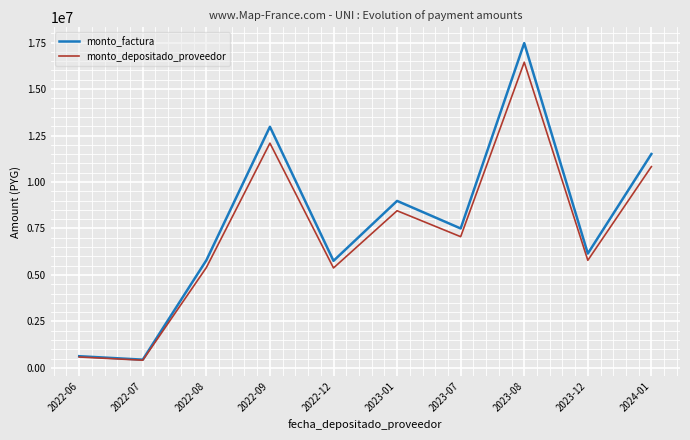

Is the value of monto_factura at 2022-08 greater than the value of monto_depositado_proveedor at 2022-07?

Yes